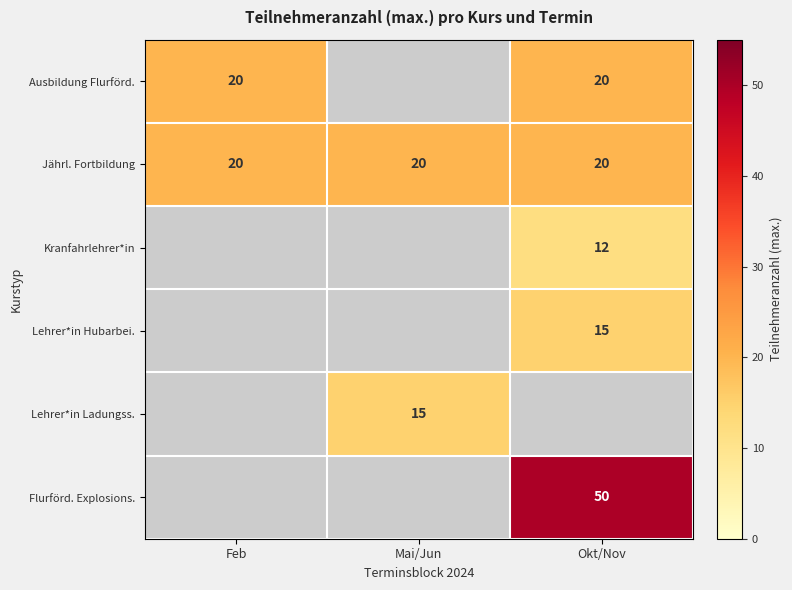

What is the maximum value shown in the chart?

50.0